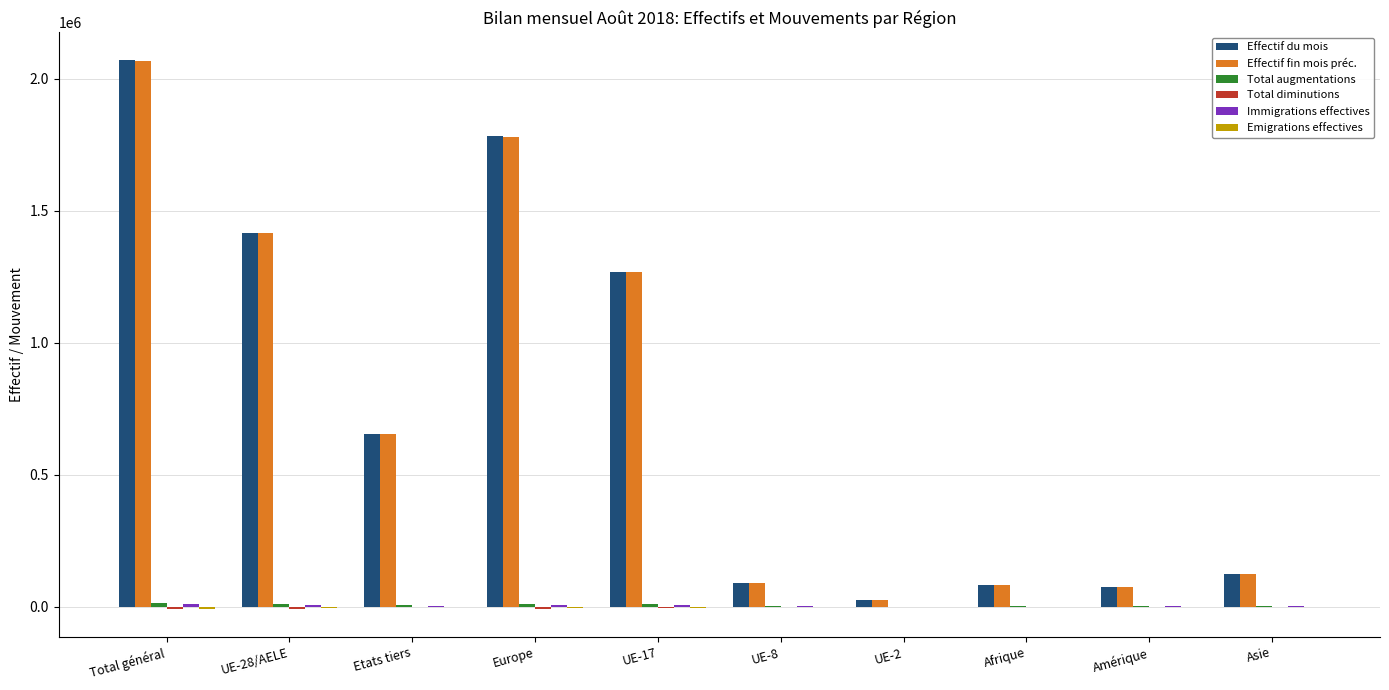

What is the sum of all Effectif fin mois préc. values?

7581375